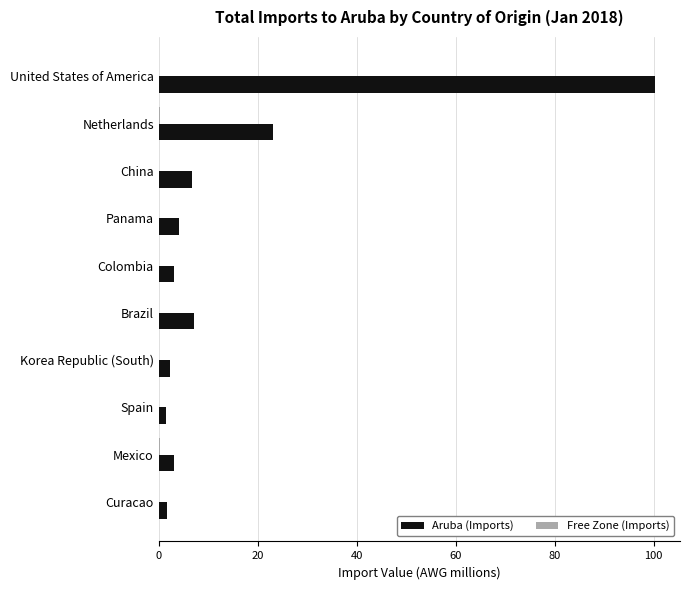

True or false: Aruba (Imports) has a value of 138.0 at United States of America.

False